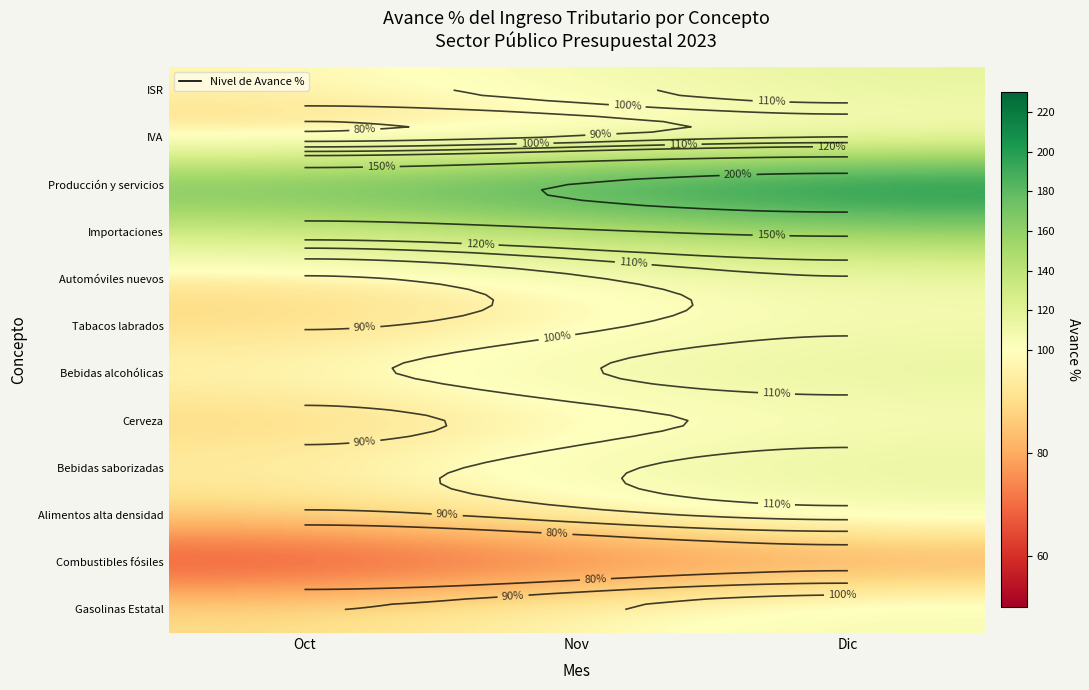

At which label does Producción y servicios reach its minimum?

Oct